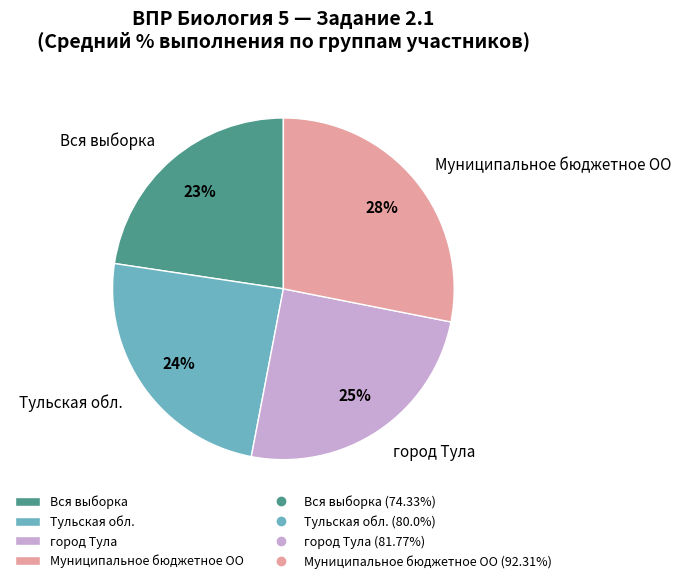

Is the sum of Тульская обл. and город Тула greater than half?

No